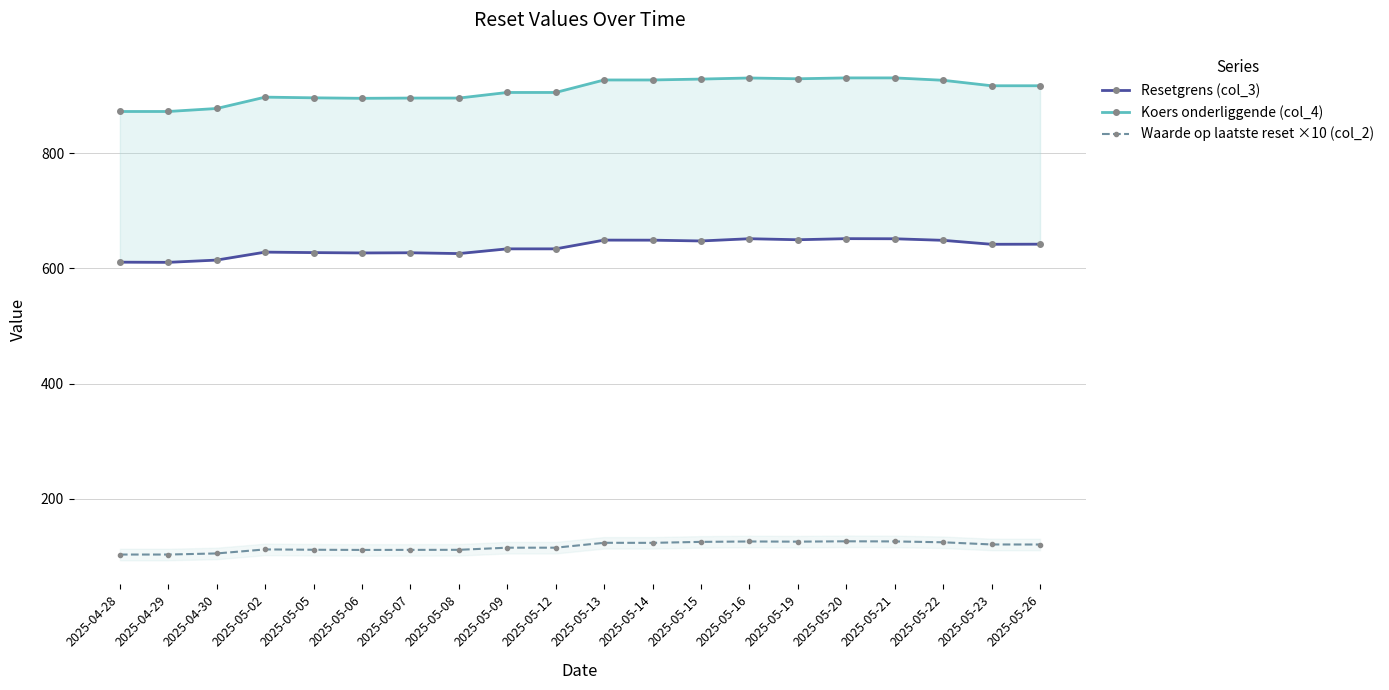

Which label corresponds to the largest value in the chart?

2025-05-20